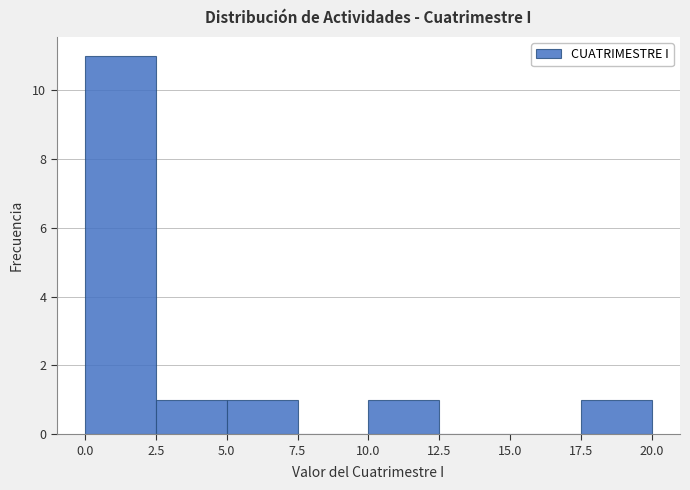

Reading left to right, list every bar in this chart as the range it spans on the x-axis followed by its height. The values are not printed on the chart, so give them approximately, as read against the axis.

0.0 to 2.5: 11
2.5 to 5.0: 1
5.0 to 7.5: 1
7.5 to 10.0: 0
10.0 to 12.5: 1
12.5 to 15.0: 0
15.0 to 17.5: 0
17.5 to 20.0: 1